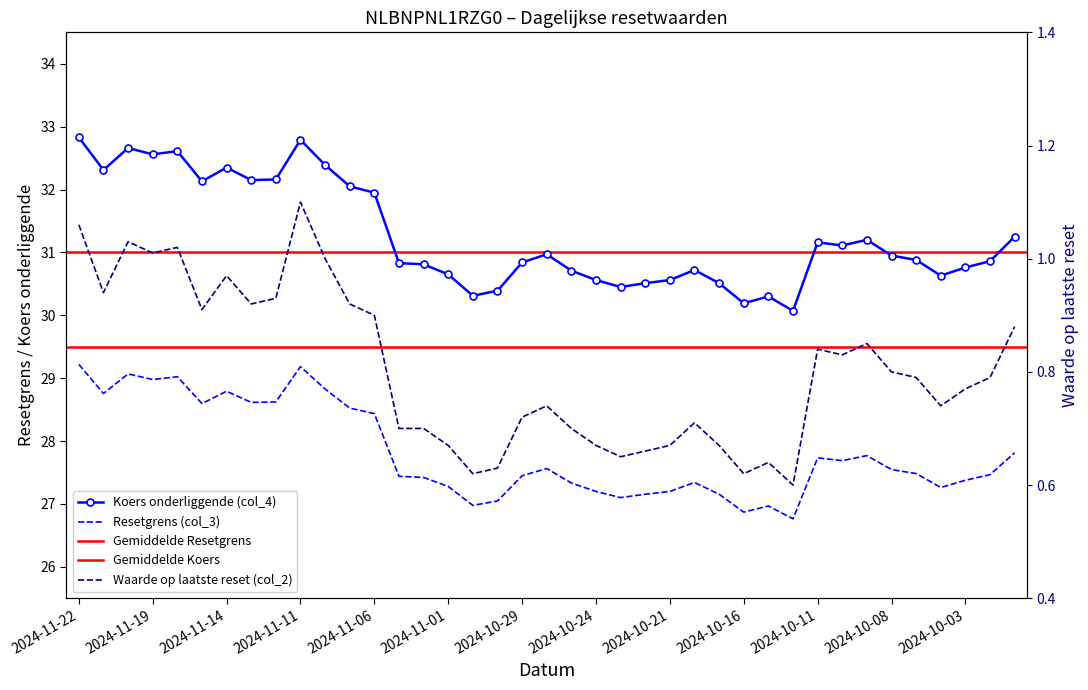

True or false: Resetgrens (col_3) has a value of 28.5 at 2024-11-07.

True